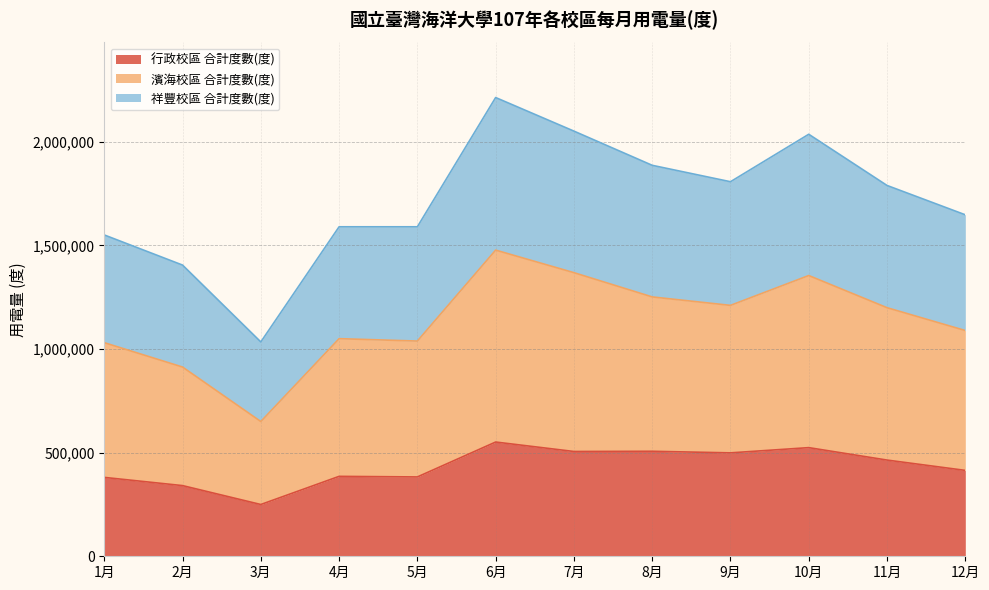

What position from the left is 8月?

8